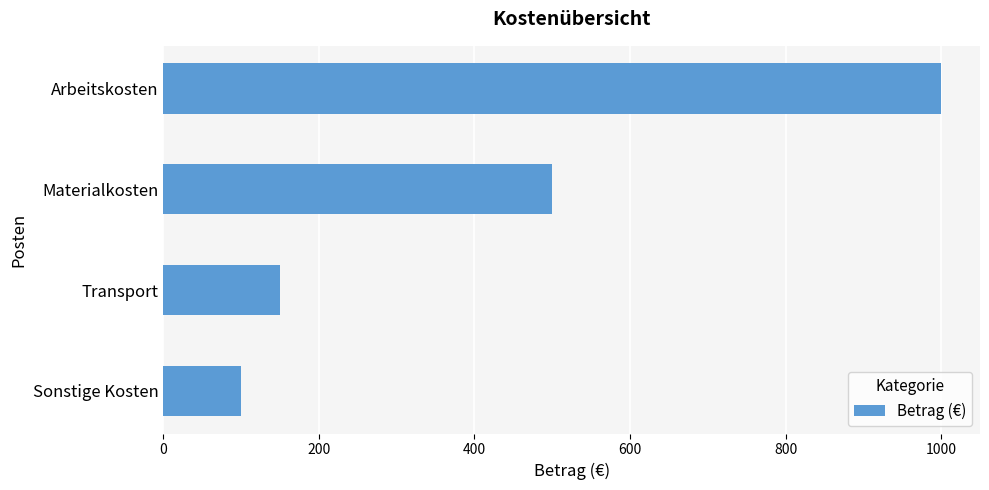

List the labels in order of value, largest first.

Arbeitskosten, Materialkosten, Transport, Sonstige Kosten